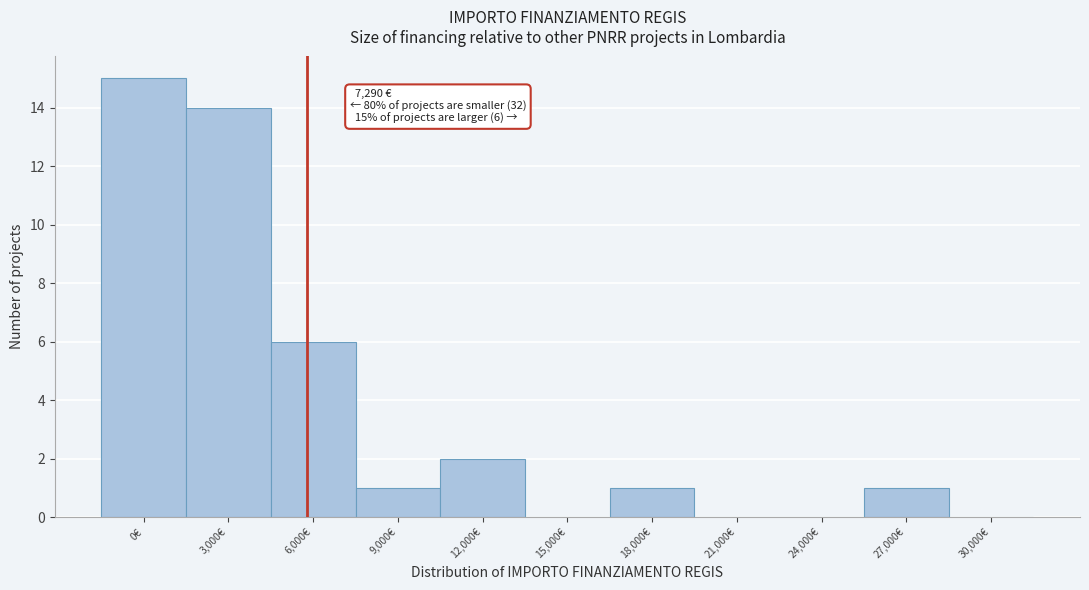

Reading left to right, transcribe all the data shown in this chart.

0€=15	3,000€=14	6,000€=6	9,000€=1	12,000€=2	15,000€=0	18,000€=1	21,000€=0	24,000€=0	27,000€=1	30,000€=0